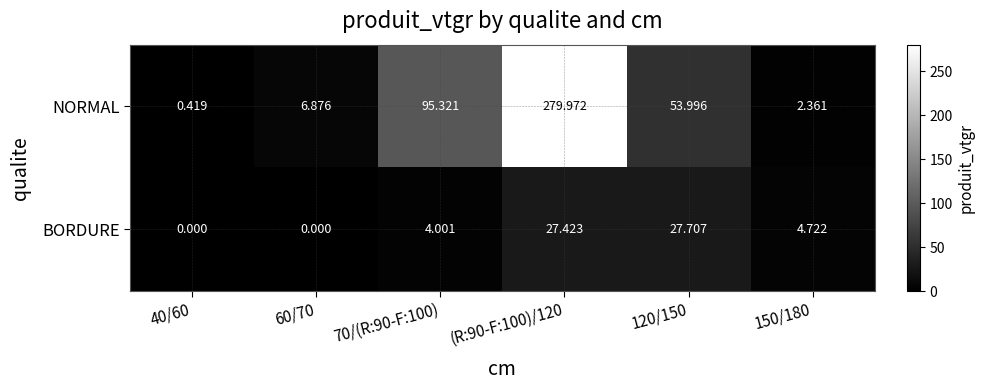

Which series has the widest spread of values?

NORMAL